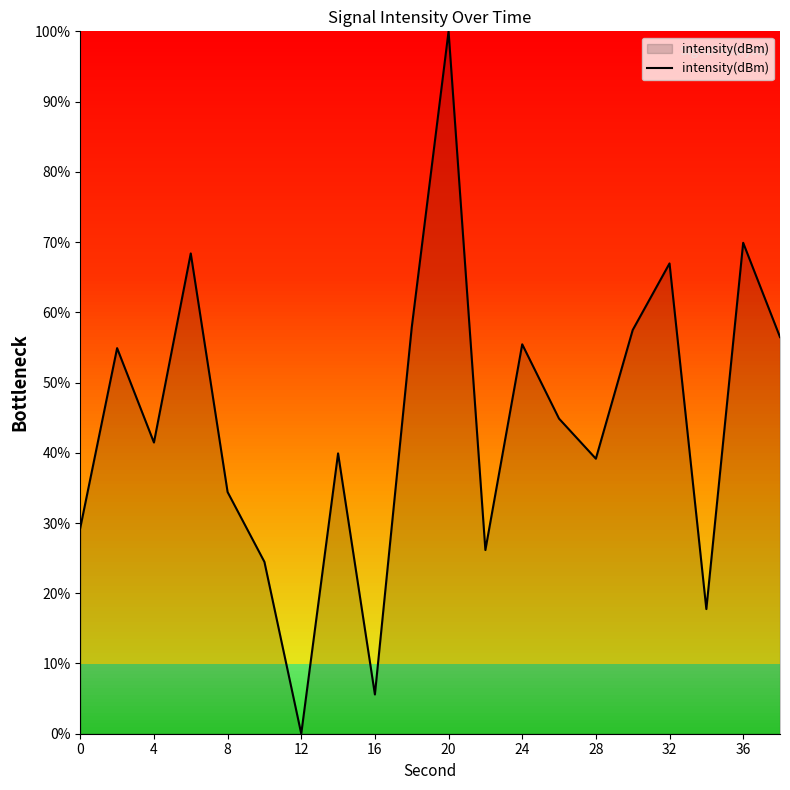

What is the maximum value shown in the chart?

100.0